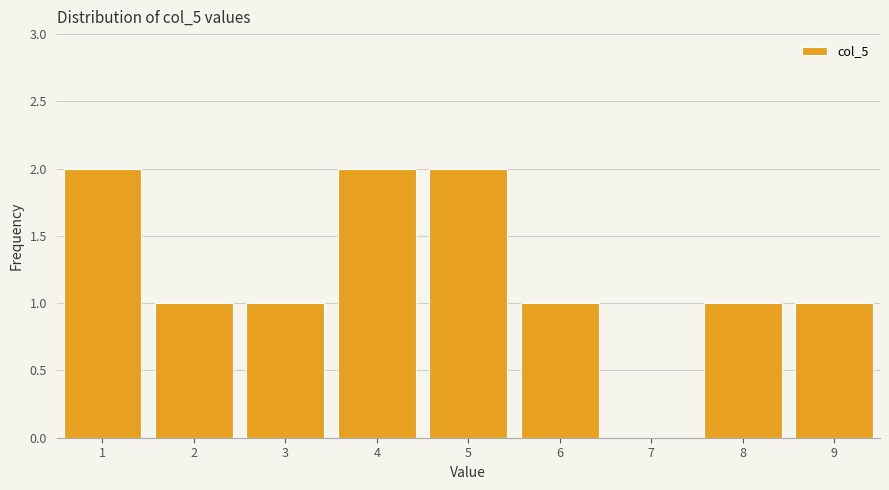

Reading left to right, list every bar in this chart as the range it spans on the x-axis followed by its height. The values are not printed on the chart, so give them approximately, as read against the axis.

0.5 to 1.5: 2
1.5 to 2.5: 1
2.5 to 3.5: 1
3.5 to 4.5: 2
4.5 to 5.5: 2
5.5 to 6.5: 1
6.5 to 7.5: 0
7.5 to 8.5: 1
8.5 to 9.5: 1